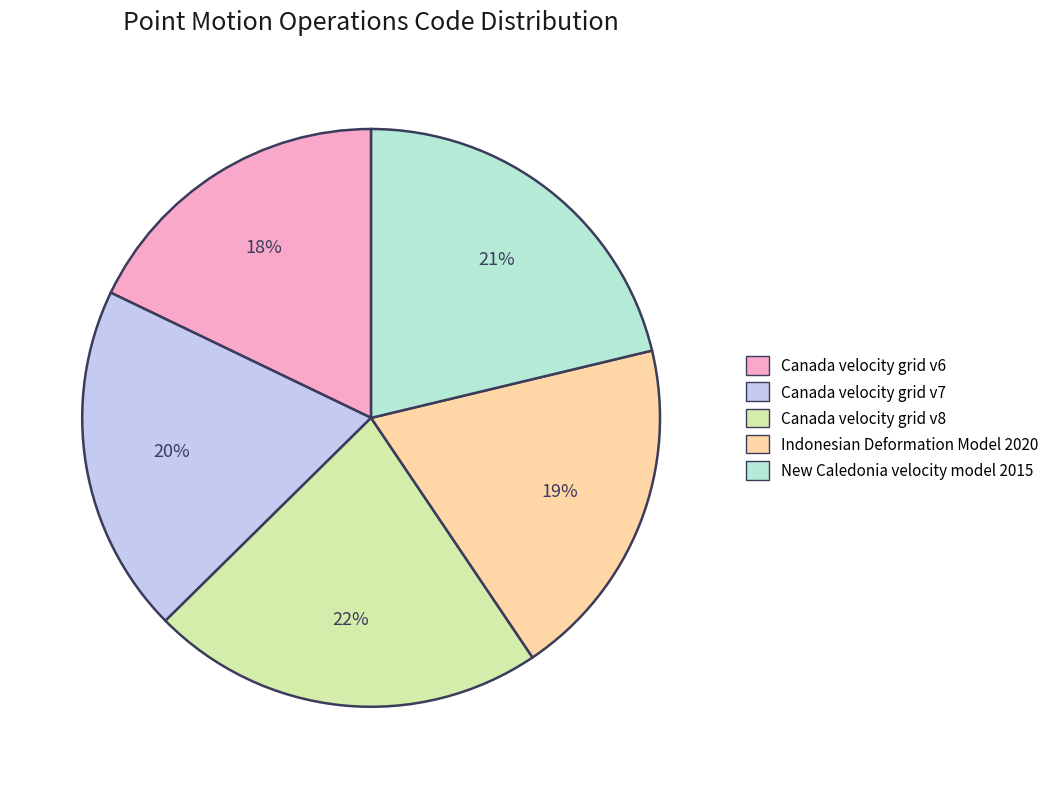

To the nearest percent, what portion does Canada velocity grid v8 represent?

22%